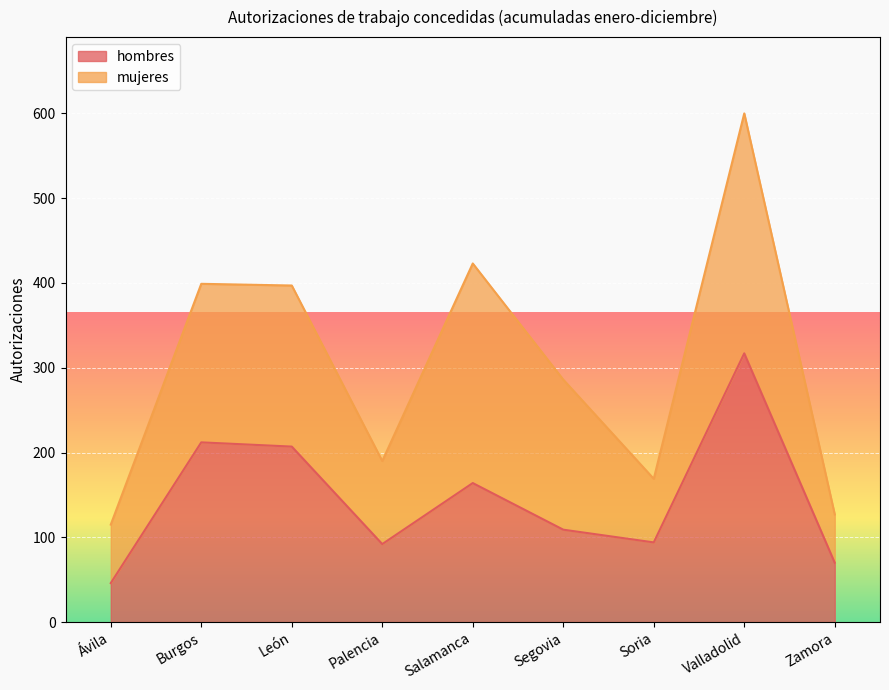

What is the greatest value displayed?

317